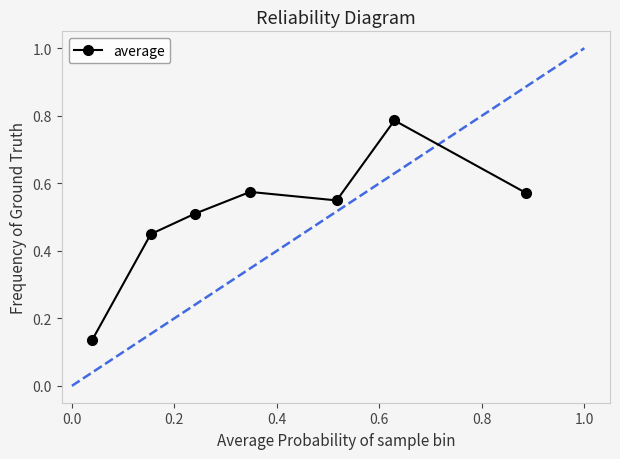

How many points are higher than both their immediate neighbors (excluding endpoints)?

2